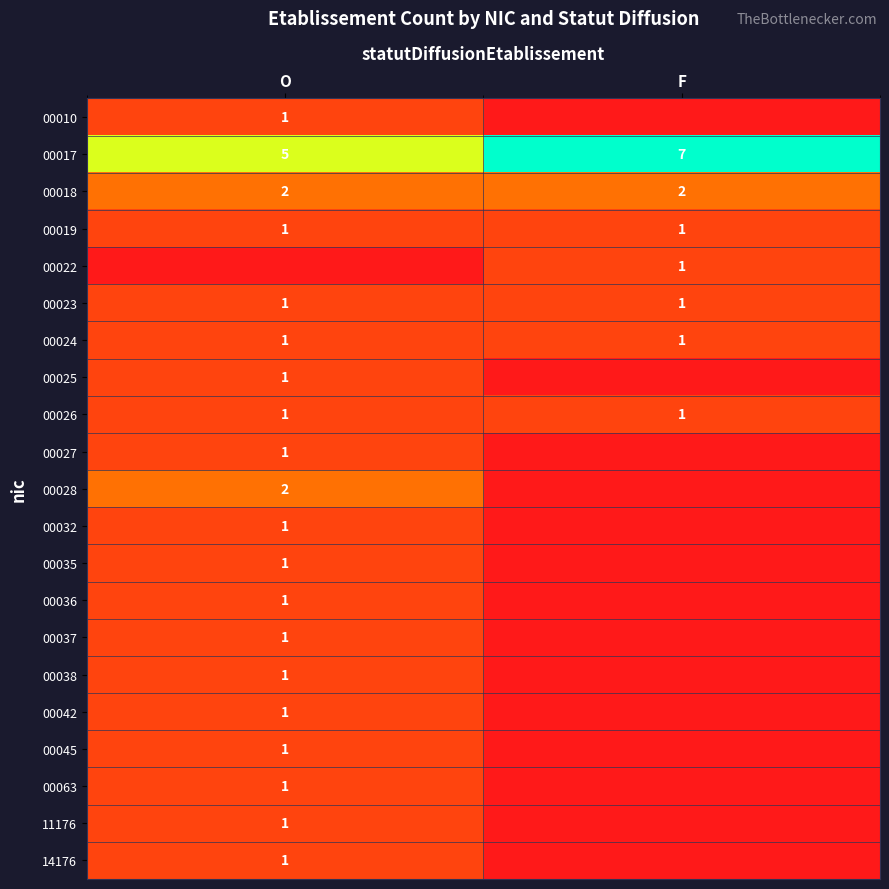

True or false: 00026 has a value of 2 at F.

False